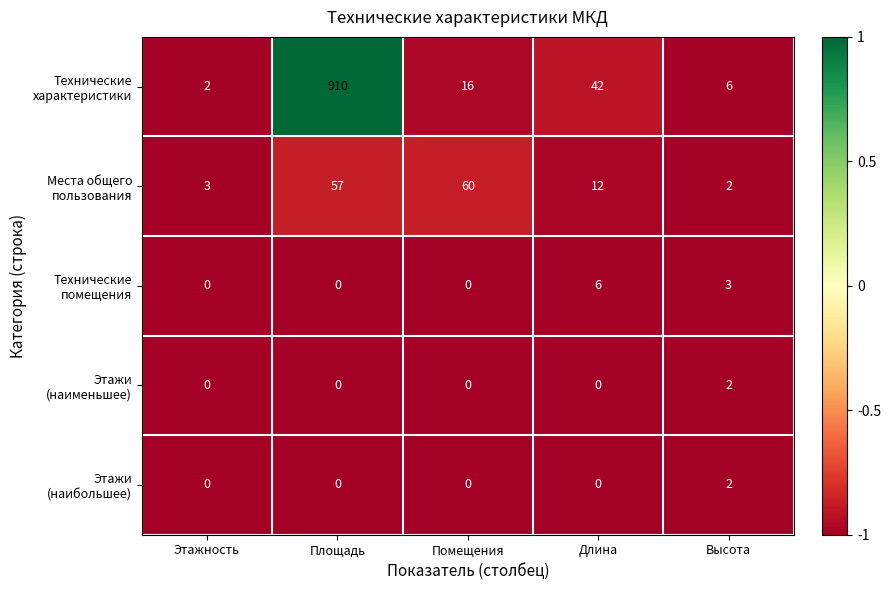

Which label corresponds to the largest value in the chart?

Площадь